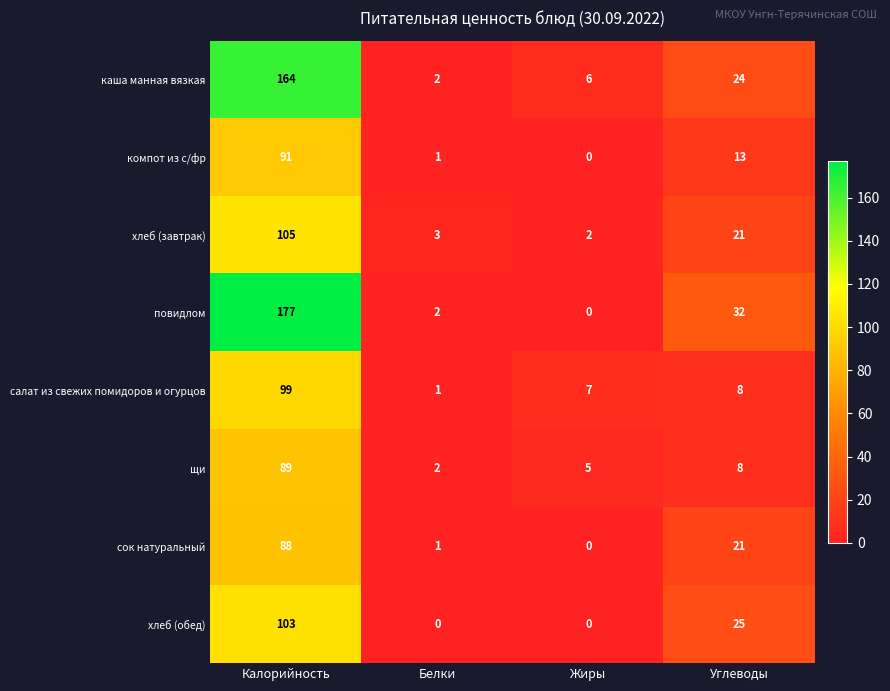

True or false: сок натуральный has a value of 0 at Жиры.

True